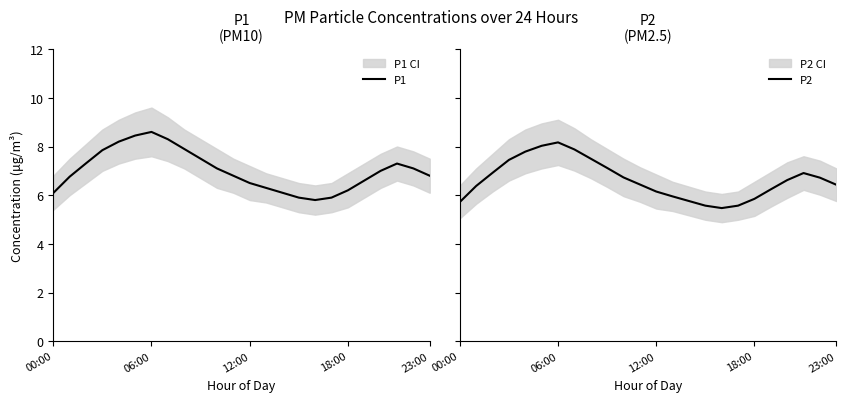

What is the maximum value for P1?

8.6